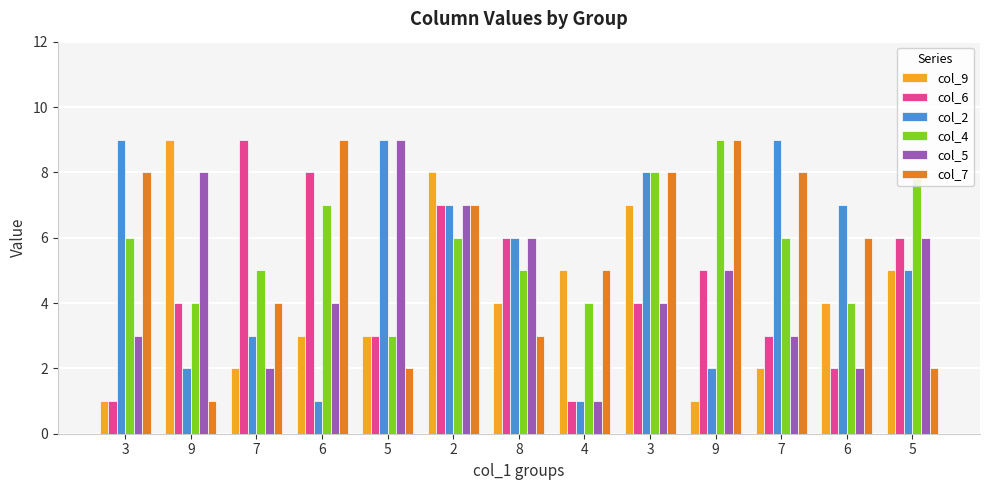

What is the average value of the col_9 series?

4